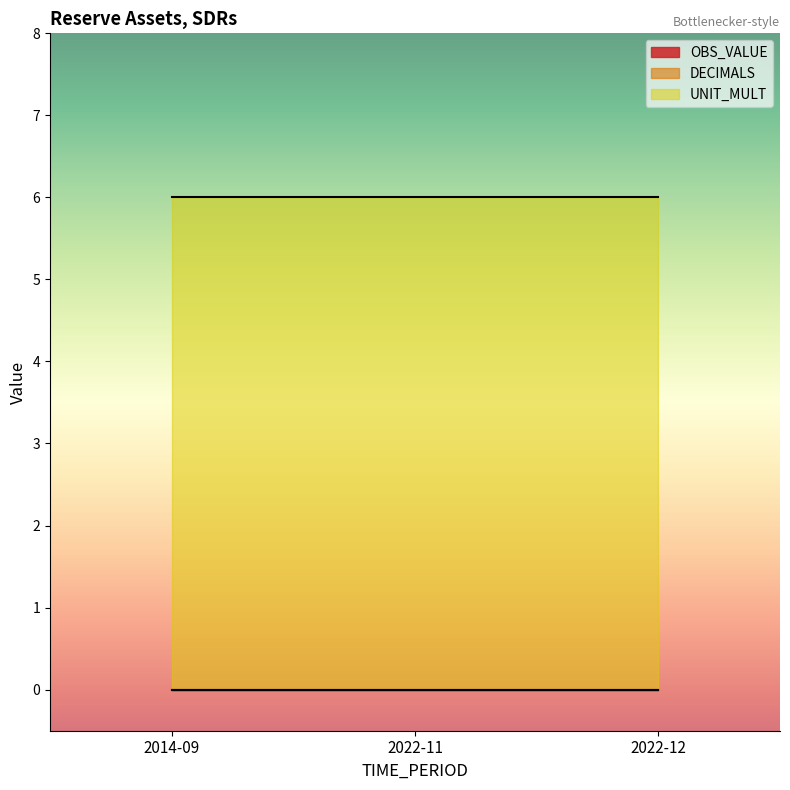

What is the label of the 3rd point from the left?

2022-12